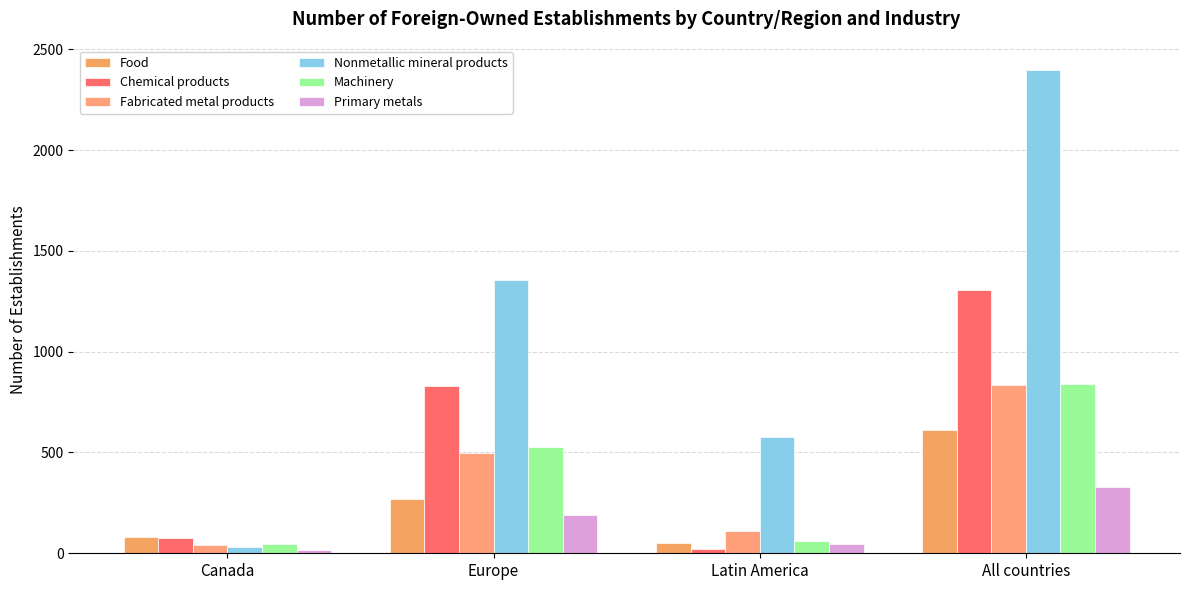

Reading right to left, extract all data points from this chart.

Food: All countries=610	Latin America=52	Europe=269	Canada=79
Chemical products: All countries=1305	Latin America=21	Europe=829	Canada=75
Fabricated metal products: All countries=835	Latin America=109	Europe=499	Canada=40
Nonmetallic mineral products: All countries=2397	Latin America=575	Europe=1357	Canada=32
Machinery: All countries=842	Latin America=61	Europe=527	Canada=45
Primary metals: All countries=327	Latin America=46	Europe=188	Canada=17